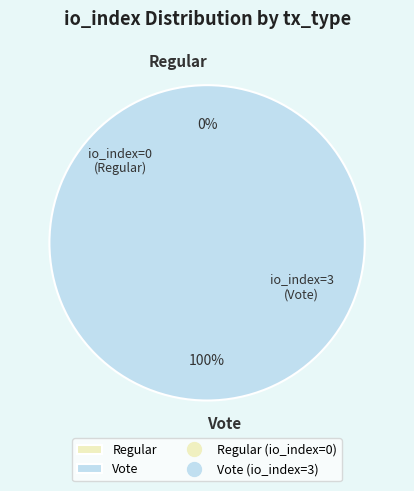

Is there a majority slice in this chart?

Yes